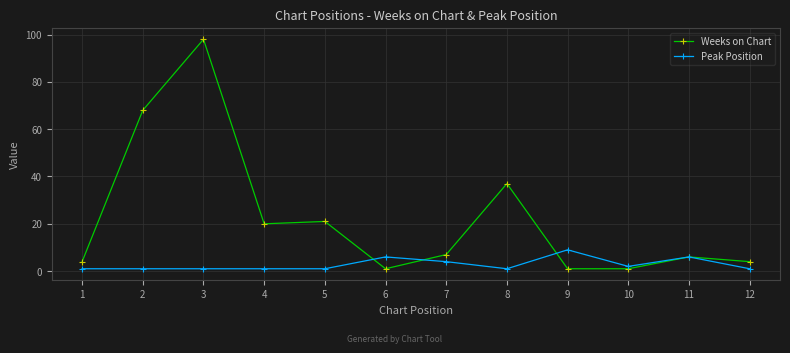

Which category has the highest value in the Weeks on Chart series?

3